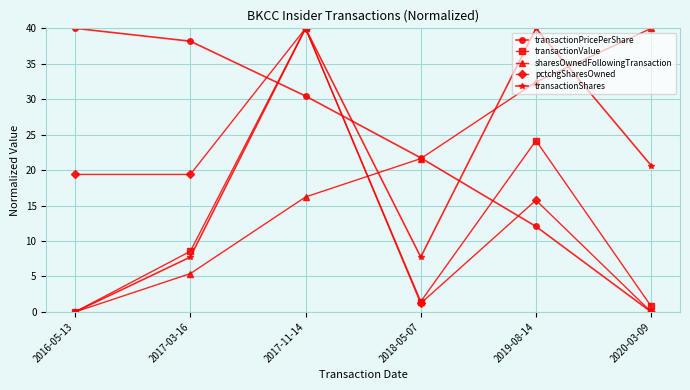

What is the spread (max minus min) of values at 2017-11-14?

23.8